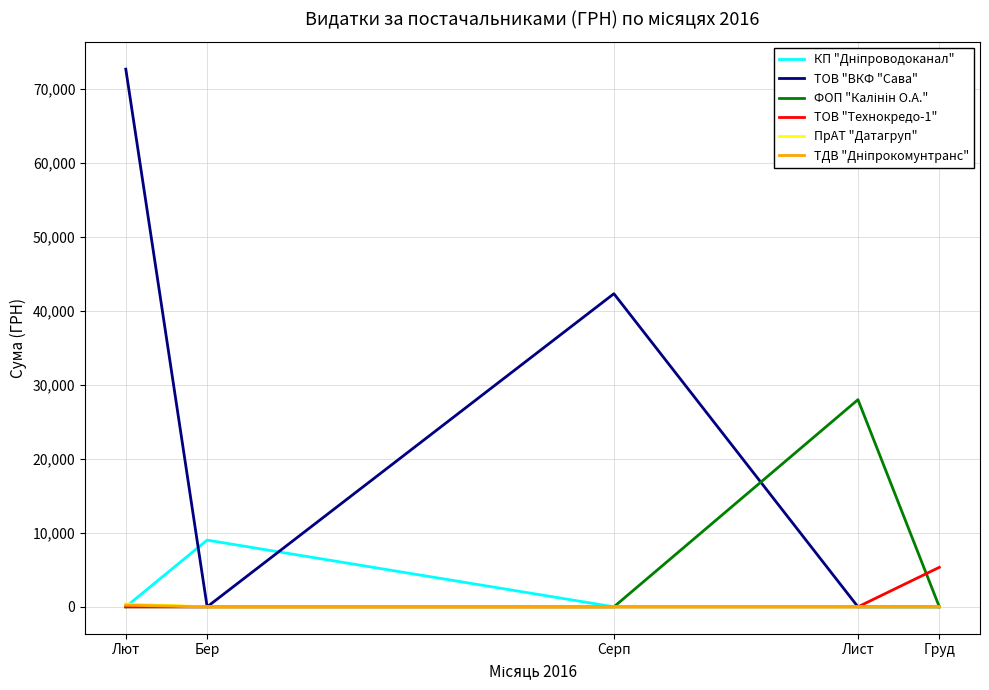

What is the difference between the highest and lowest values at Серп?

42319.9